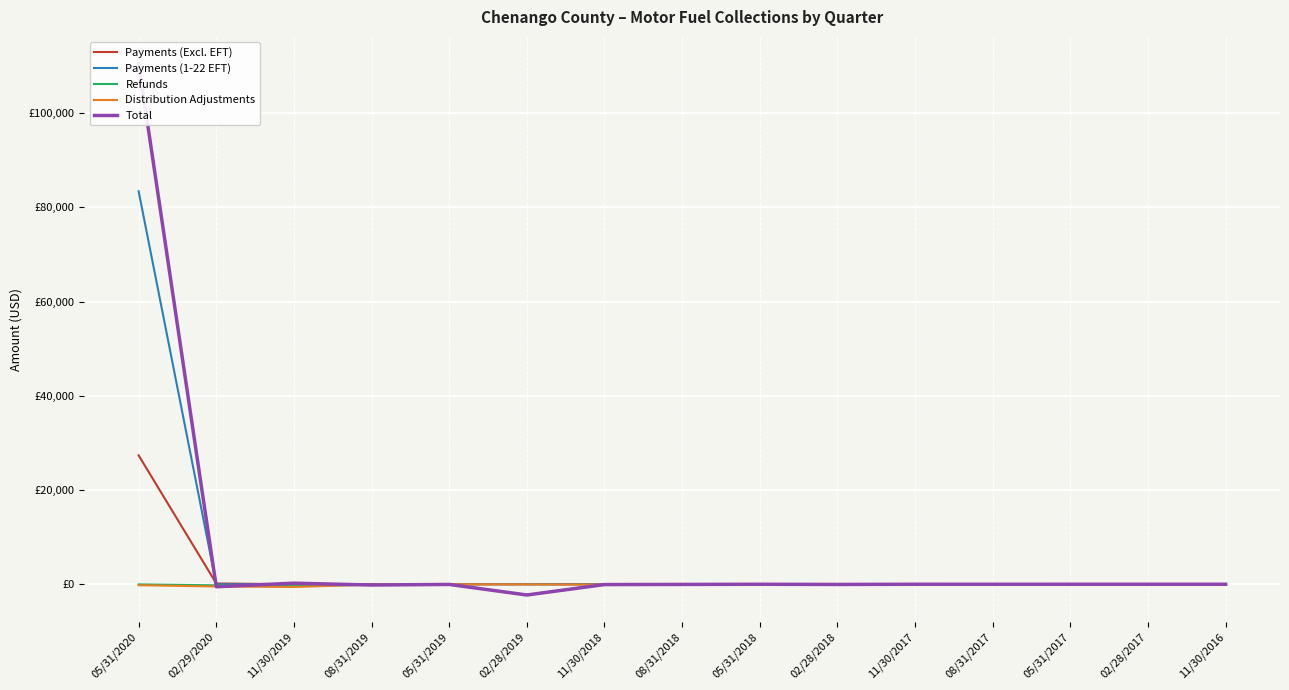

How many interior local peaks does the Refunds series have?

3